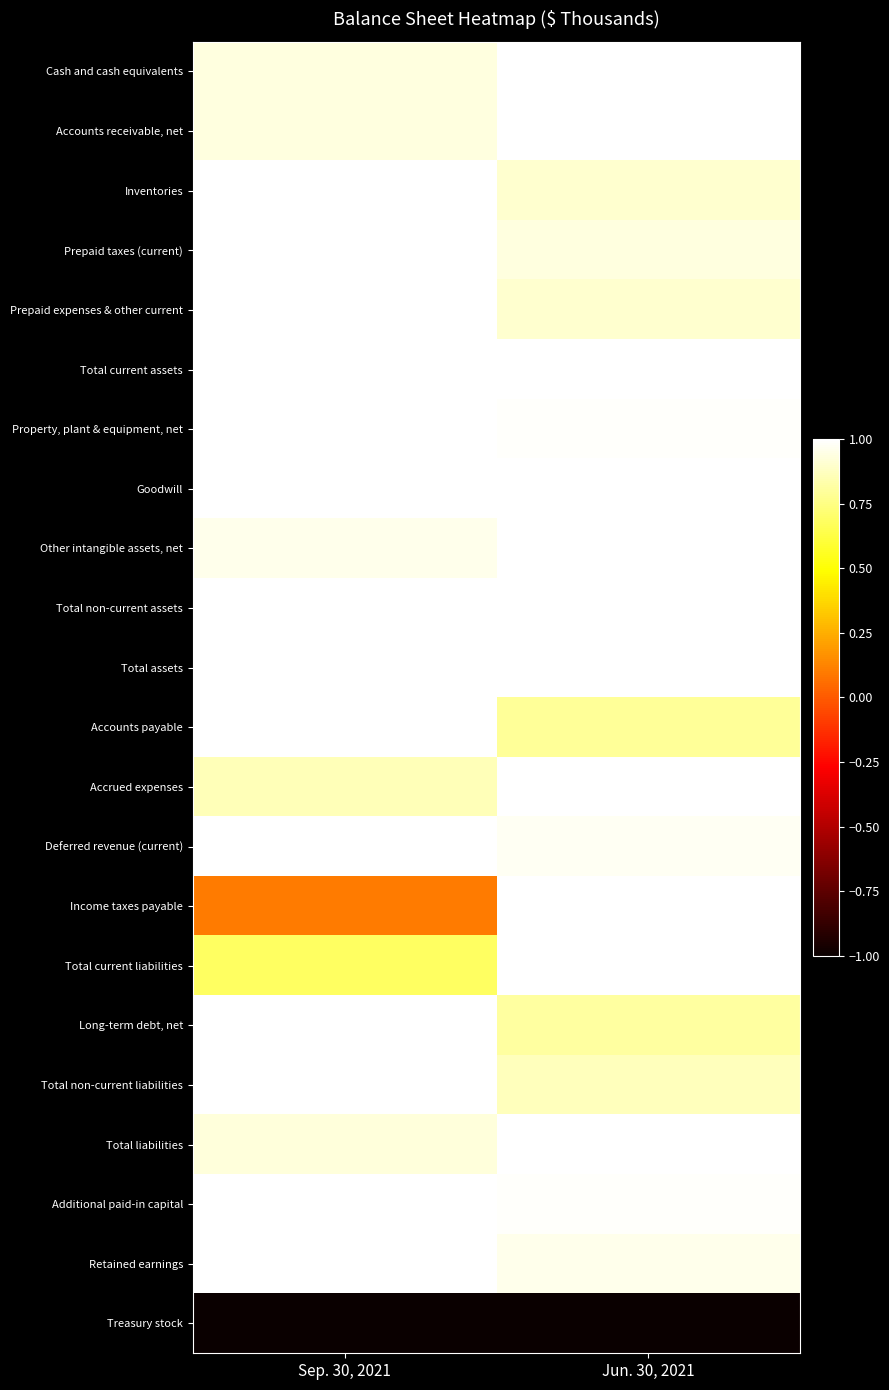

At how many categories does at least one series exceed 0?

2